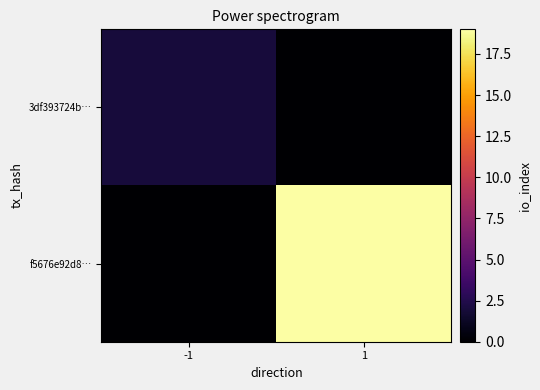

Which series has the widest spread of values?

f5676e92d8…